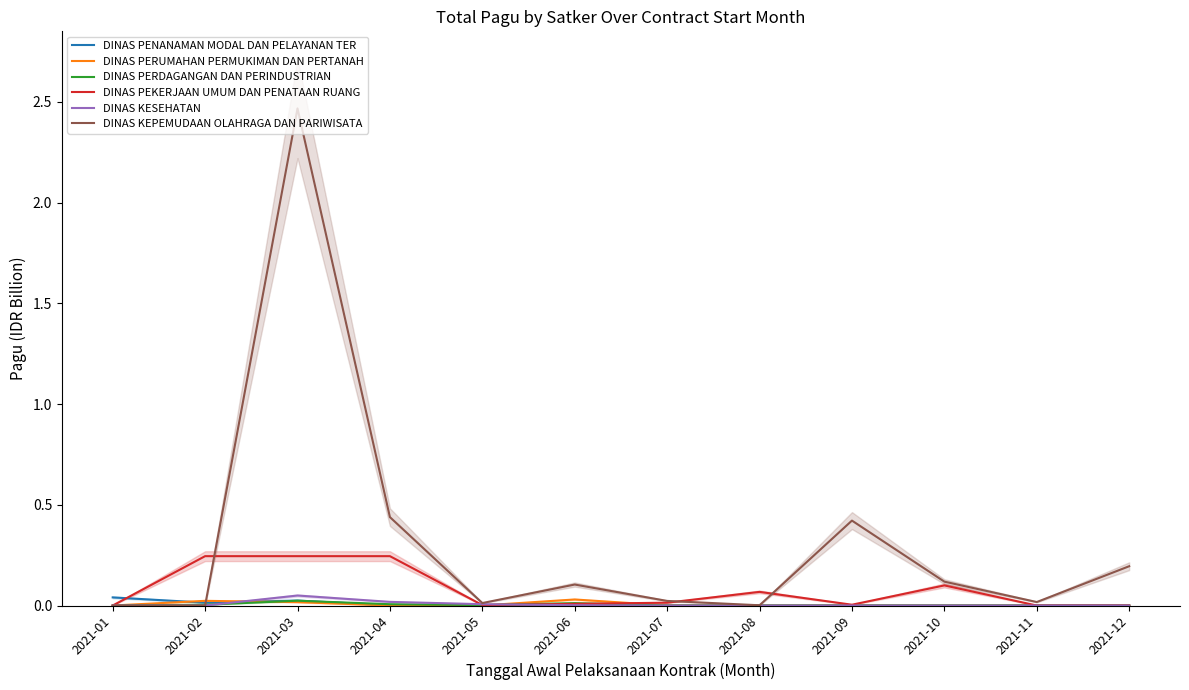

Where is the first local maximum for DINAS PERUMAHAN PERMUKIMAN DAN PERTANAH?

2021-02